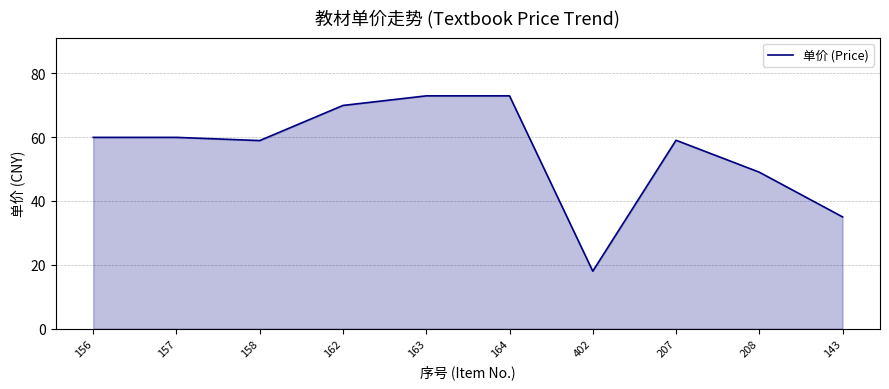

What is the minimum value shown in the chart?

18.0